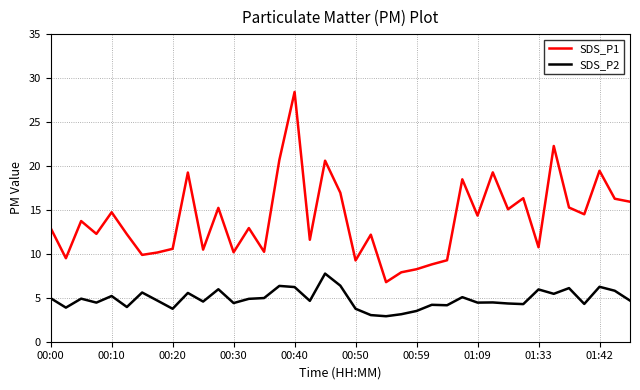

What is the difference between the maximum and second lowest values in the SDS_P2 series?

4.7